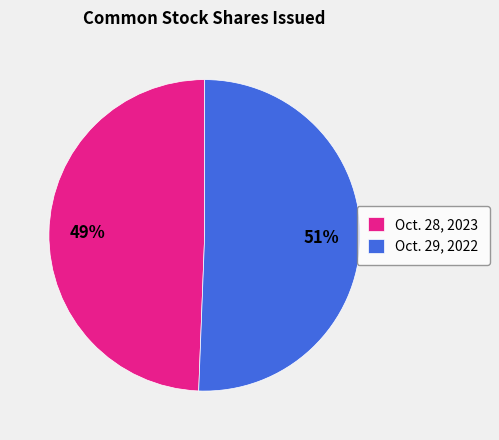

What is the ratio of the value at Oct. 28, 2023 to the value at Oct. 29, 2022?

1.0